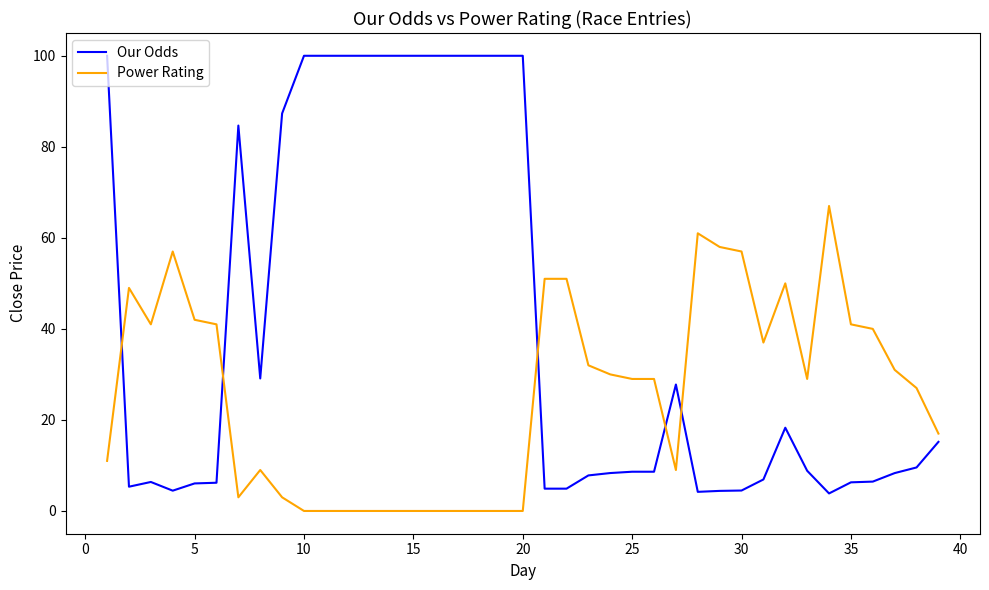

True or false: Power Rating and Our Odds intersect in this chart.

True